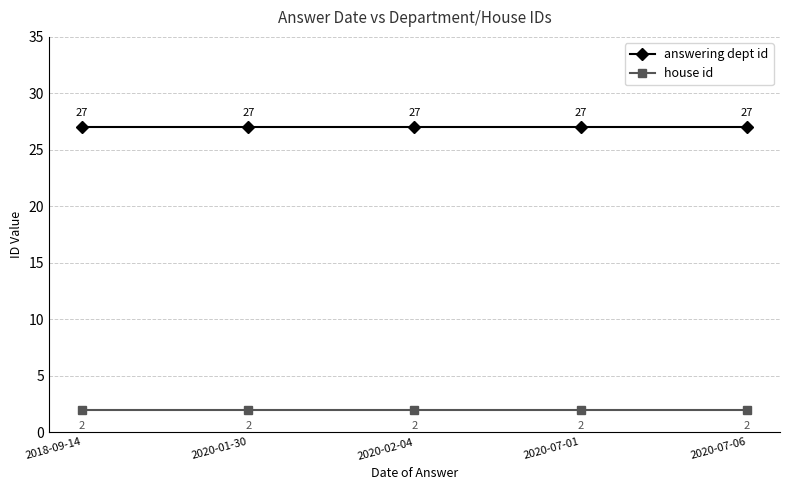

Is it true that house id equals 2 at 2020-02-04?

True